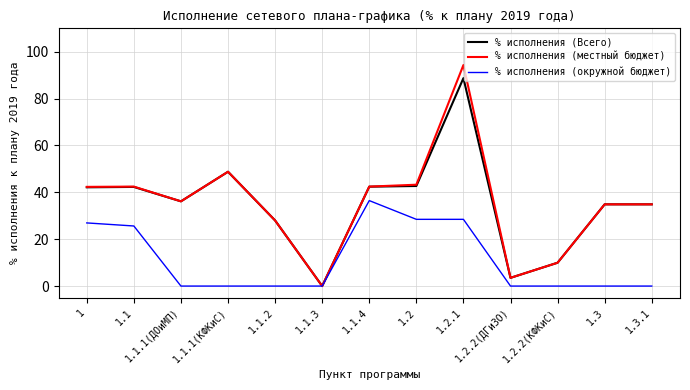

What position from the left is 1.2.2(ДГиЗО)?

10